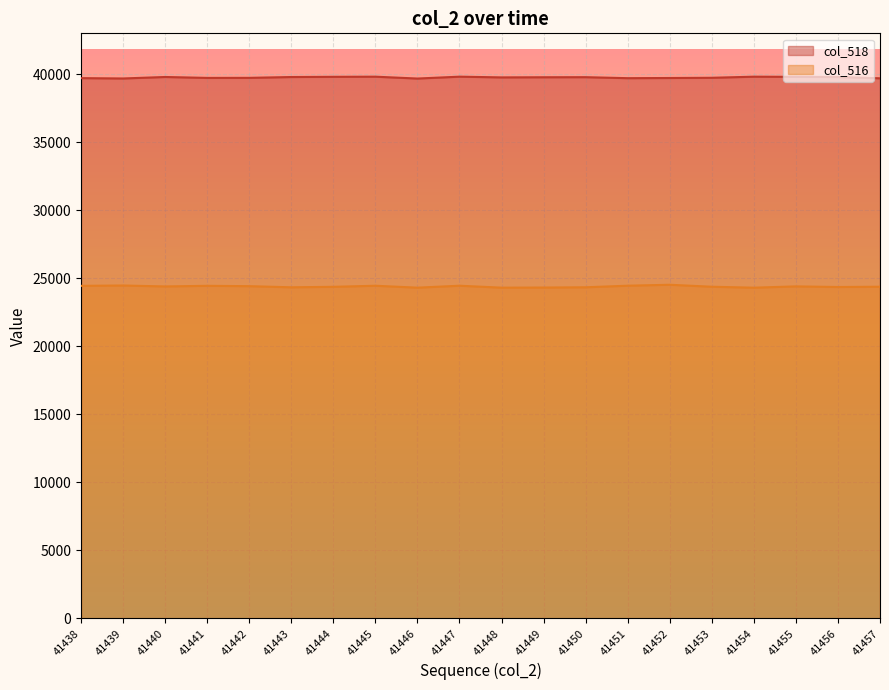

What is the highest value of the col_518 series?

39825